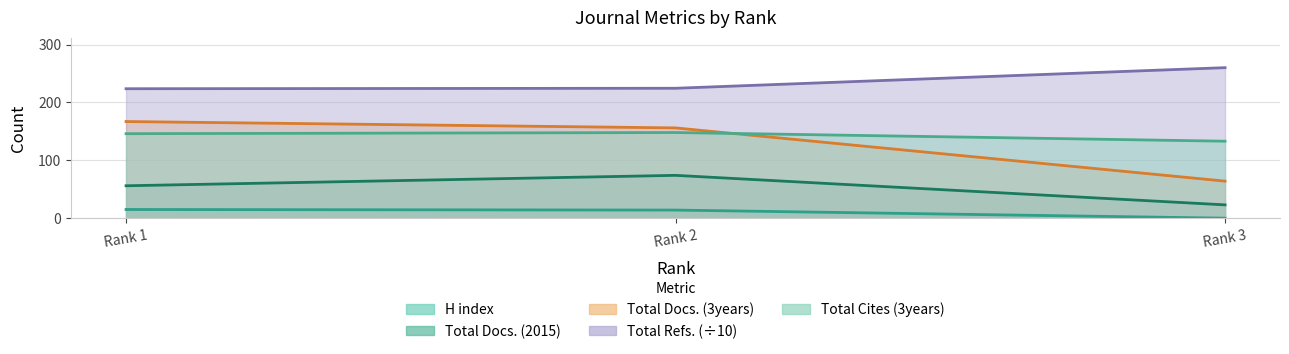

Where is Total Docs. (3years) nearest to the value 115?

Rank 2